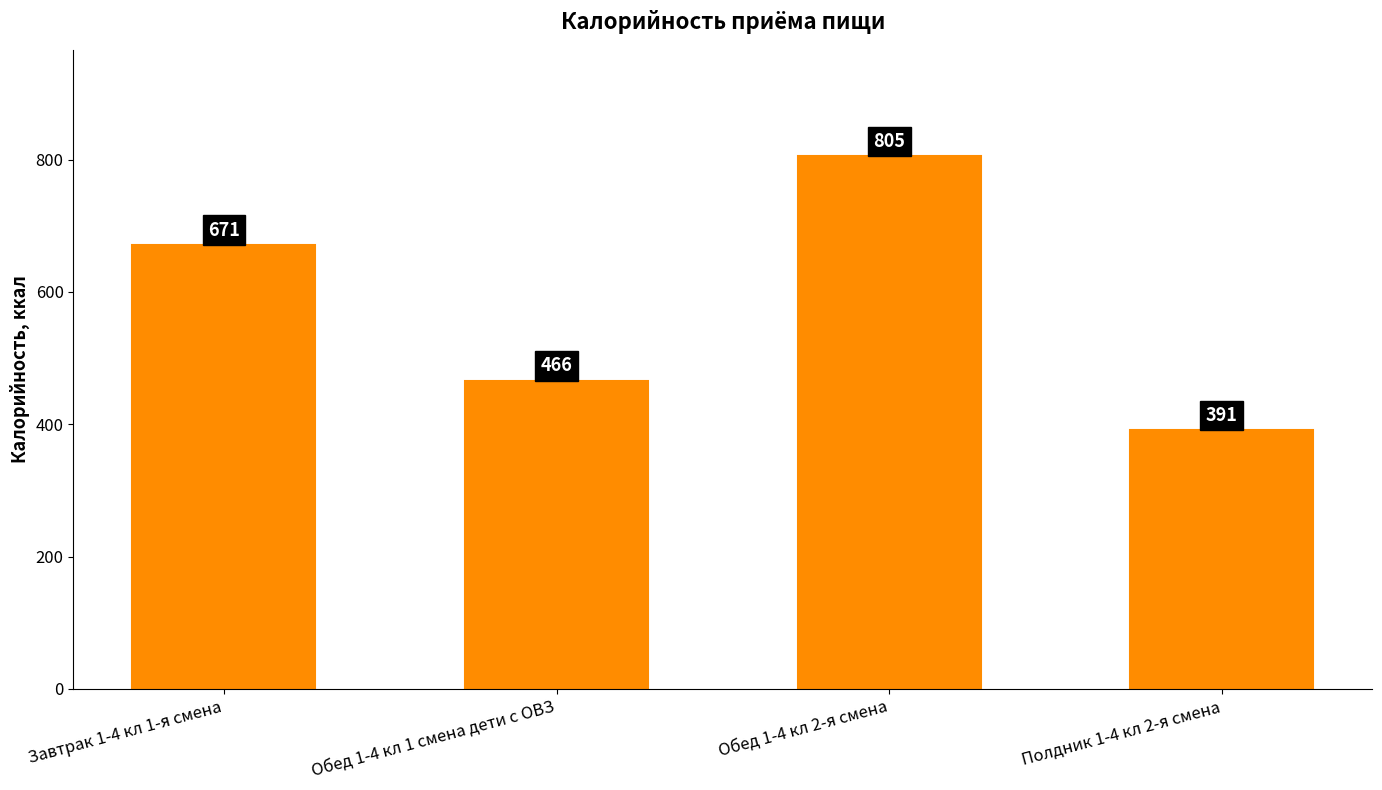

Reading right to left, list all the values displayed in this chart.

391	805	466	671